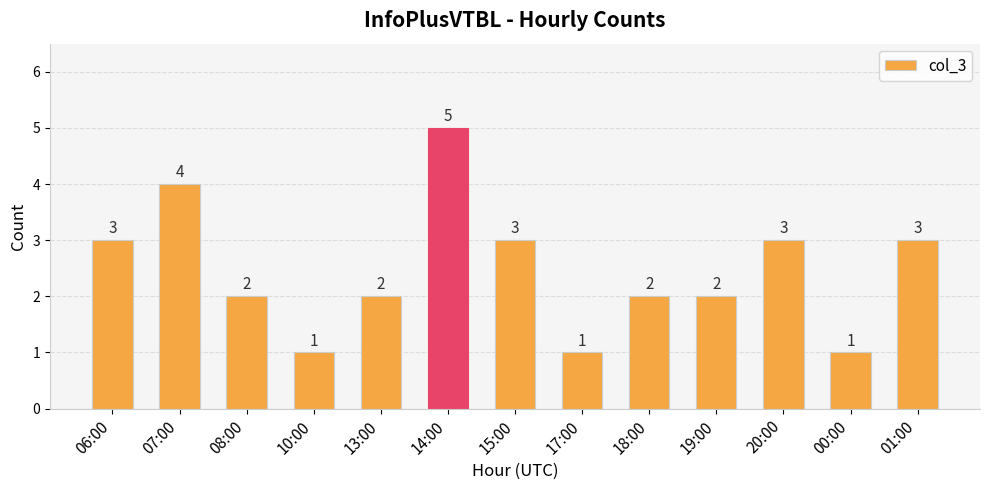

At which label does the data first exceed 2?

06:00